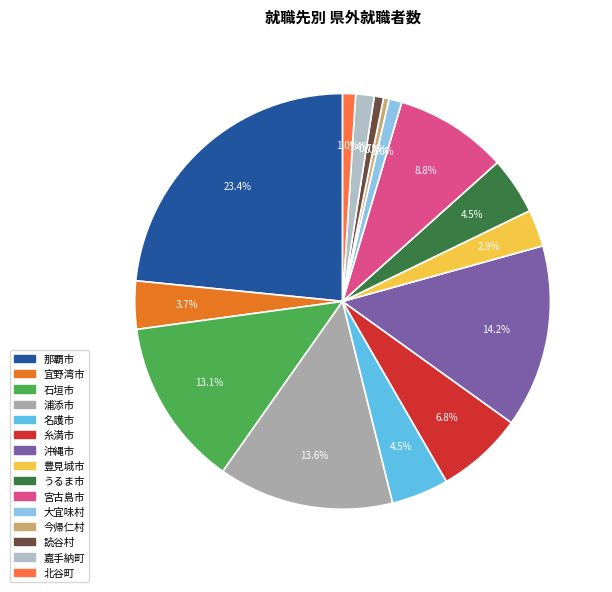

Count the number of slices in the pie.

15